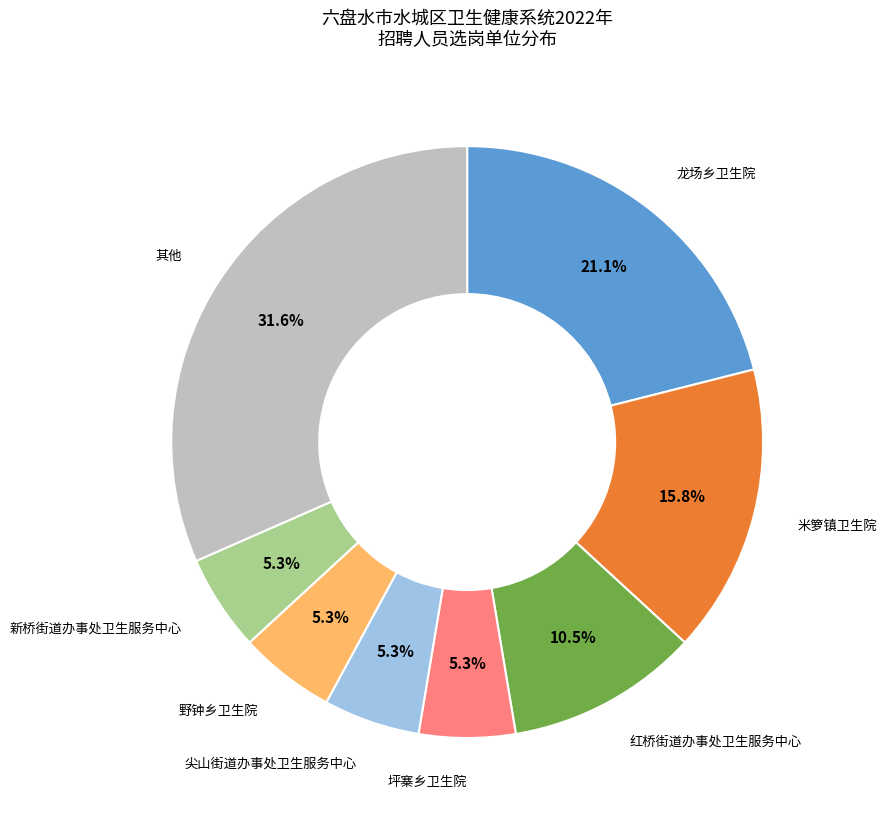

Is there any slice that represents more than half of the pie?

No